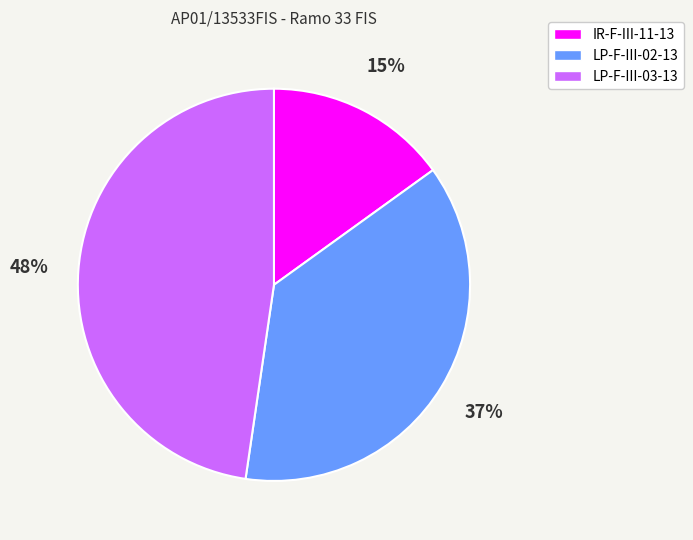

Does IR-F-III-11-13 account for over 50% of the chart?

No